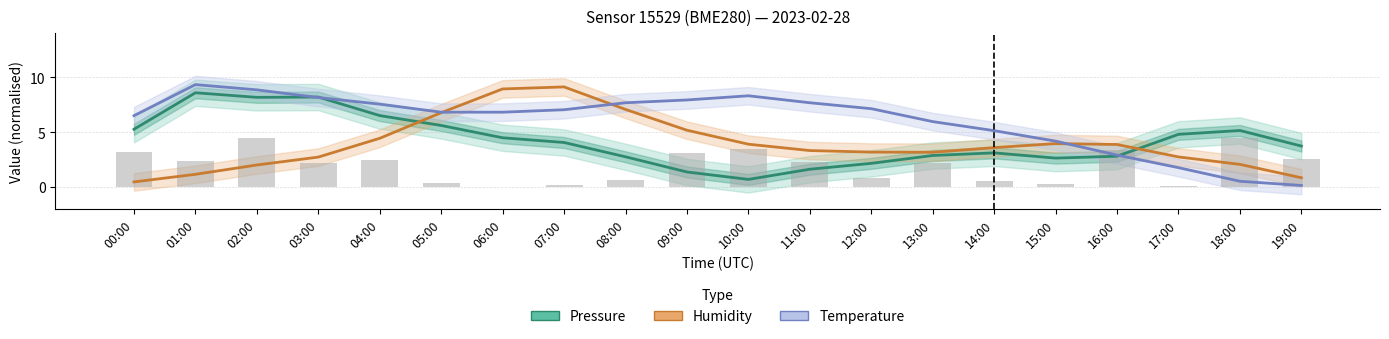

Count the number of categories in the chart.

20